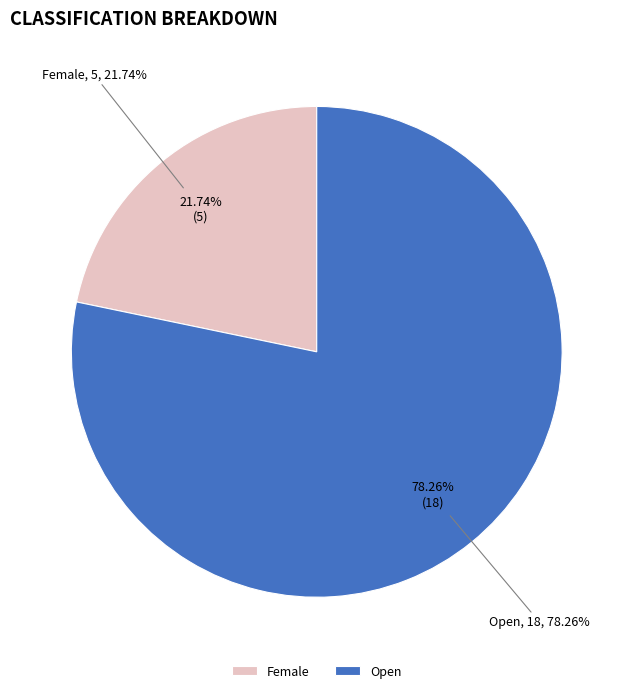

Which slice is the smallest?

Female